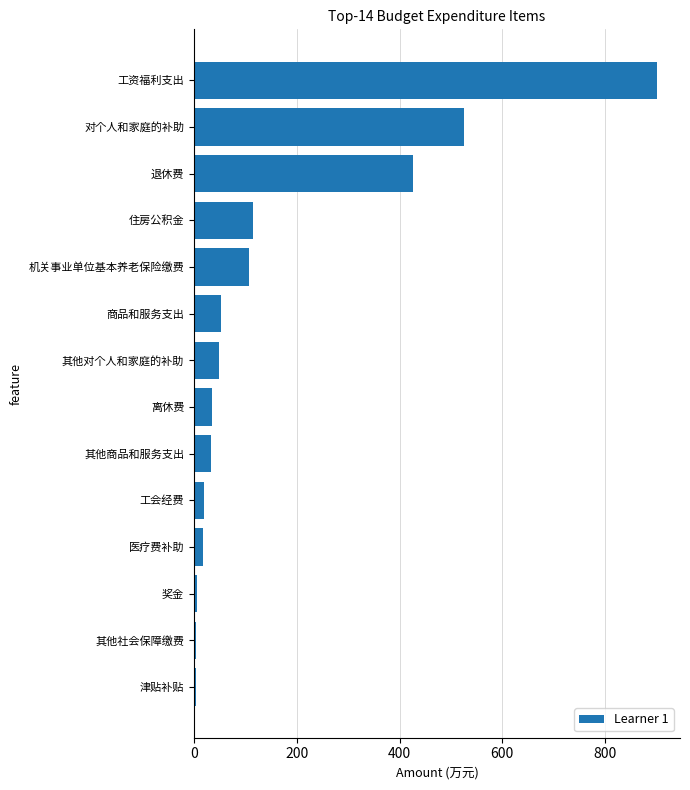

How many series are shown in this chart?

1